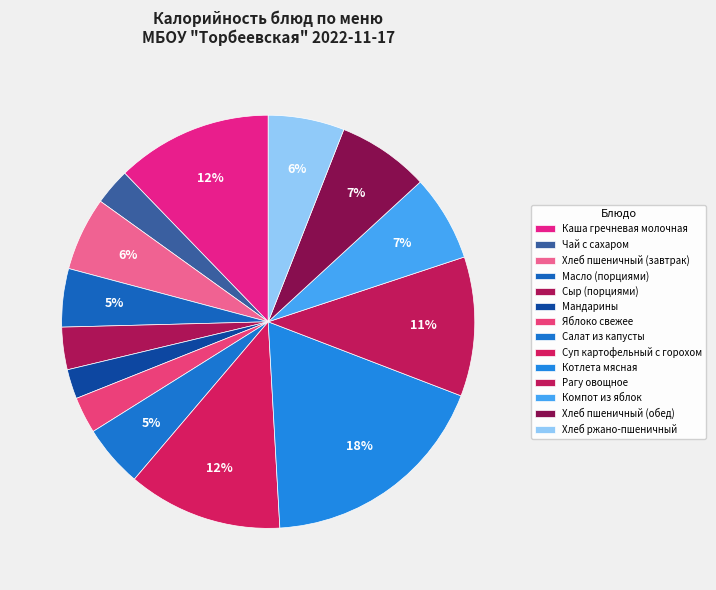

What percentage is the Хлеб пшеничный (обед) slice, to the nearest percent?

7%